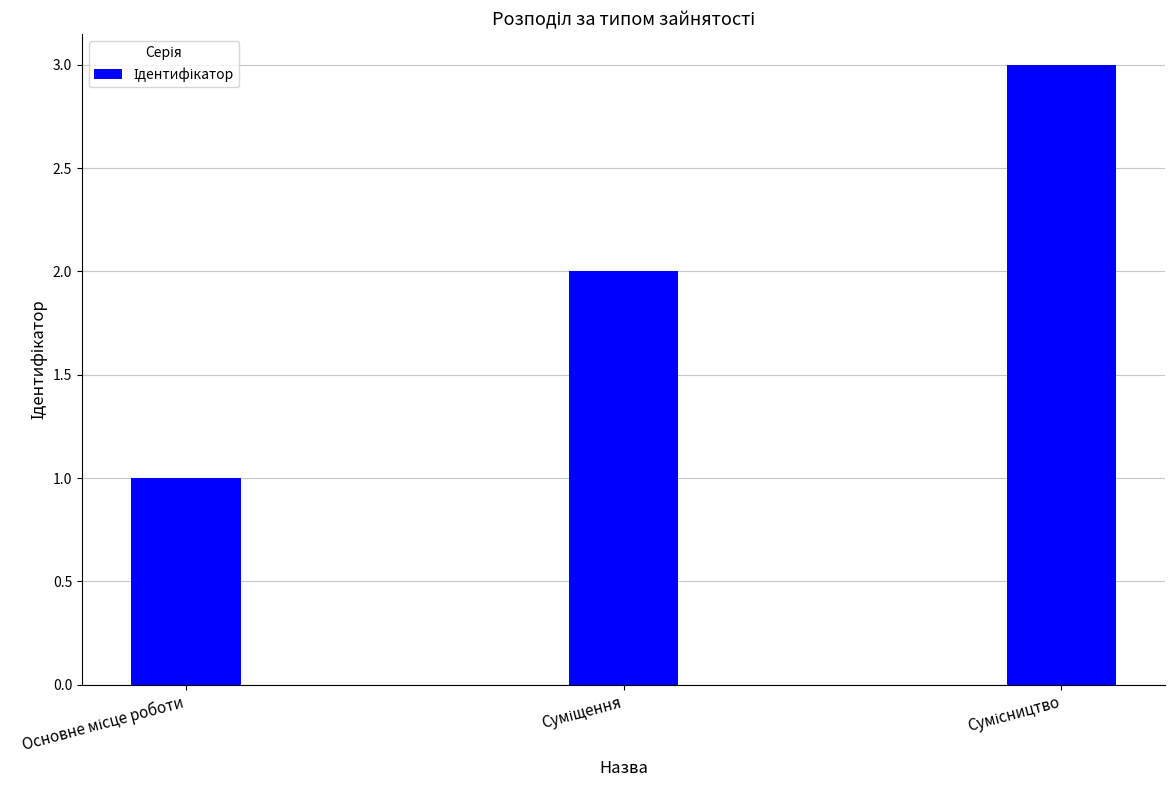

What is the average value?

2